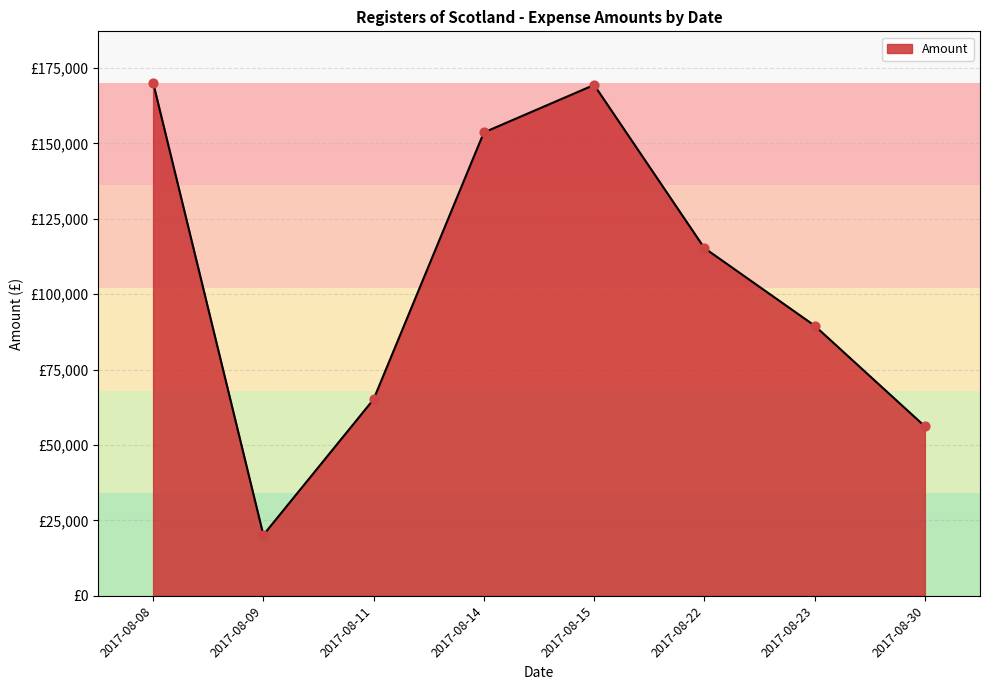

Is this an area chart (filled region under the line)?

Yes